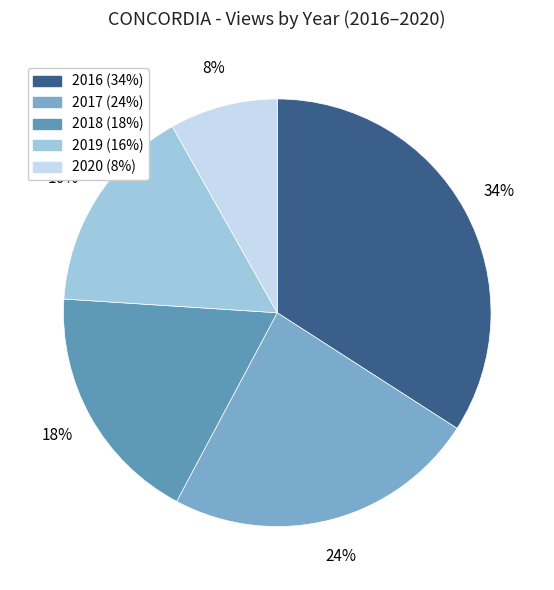

To the nearest percent, what is the average slice percentage?

20%